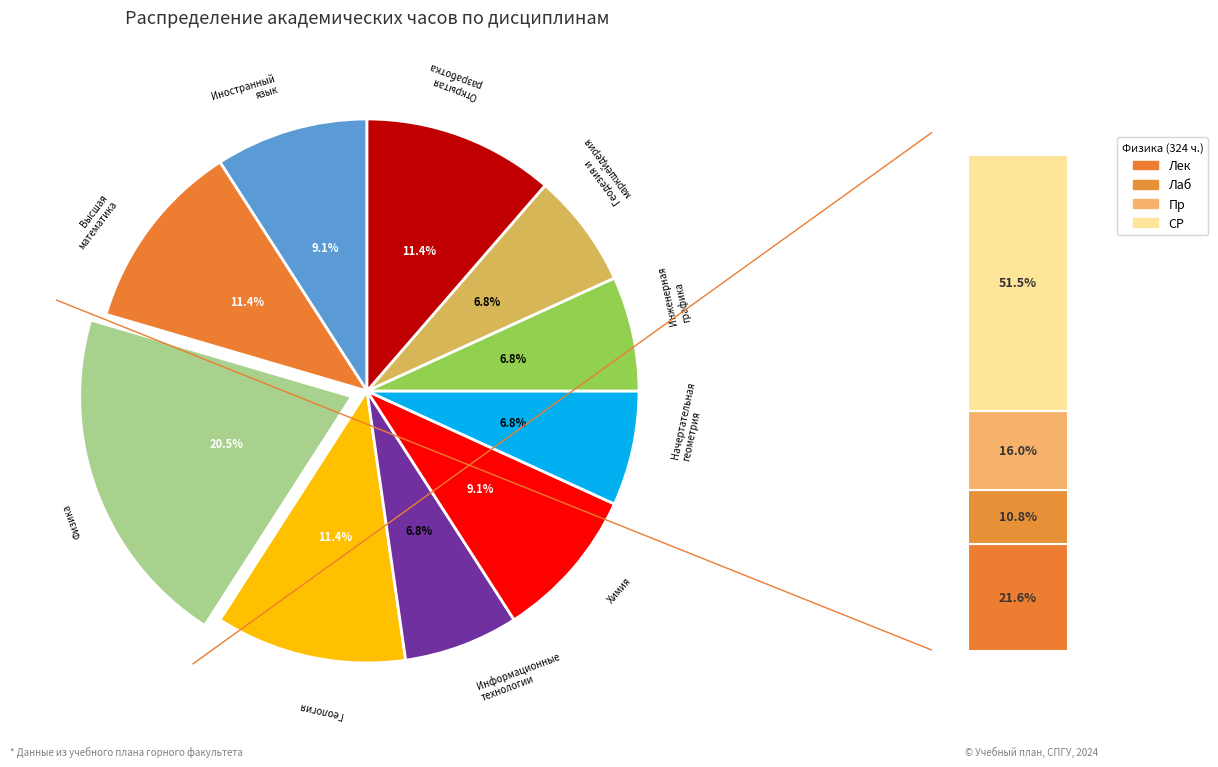

Which slice is the largest?

Физика